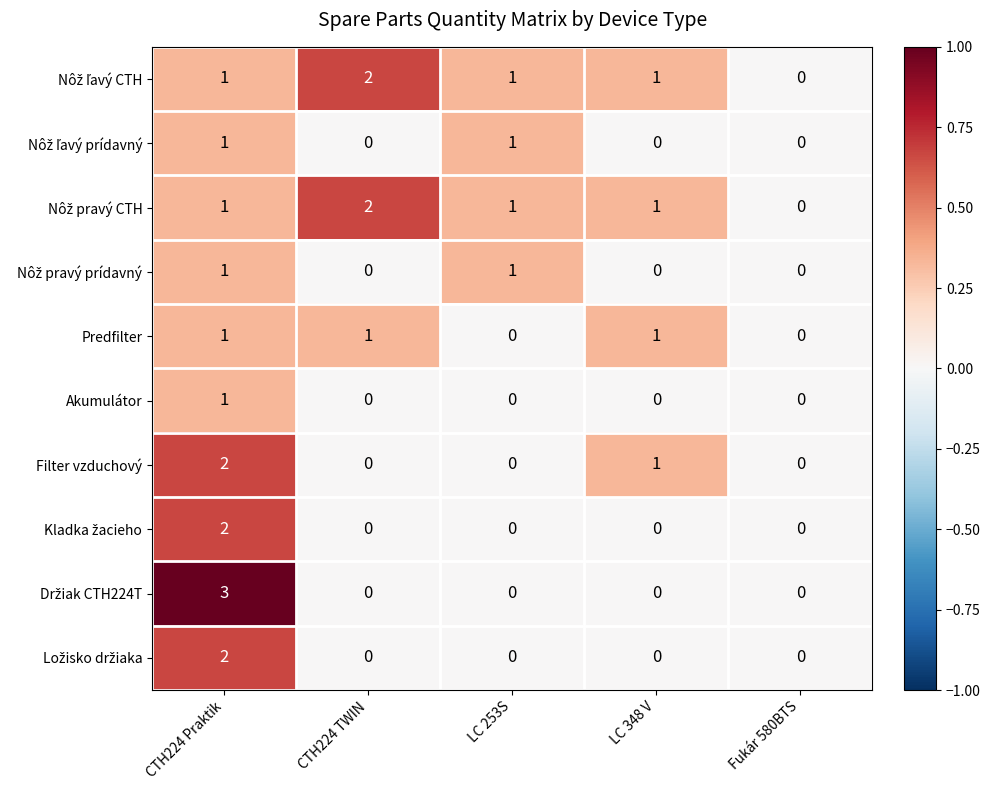

Count the Predfilter values in the range 0 to 1.

5